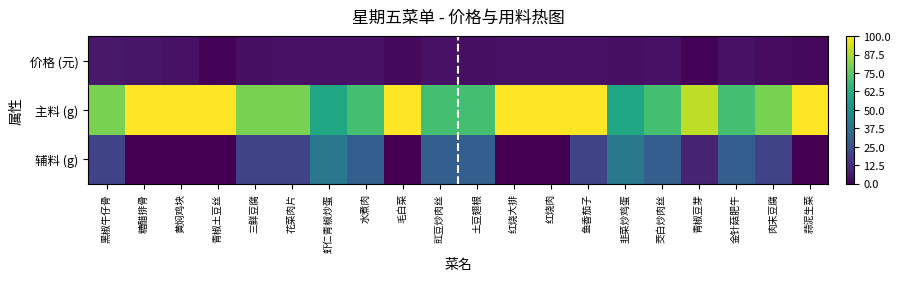

Rank the series by their maximum value, from highest to lowest.

主料 (g), 辅料 (g), 价格 (元)